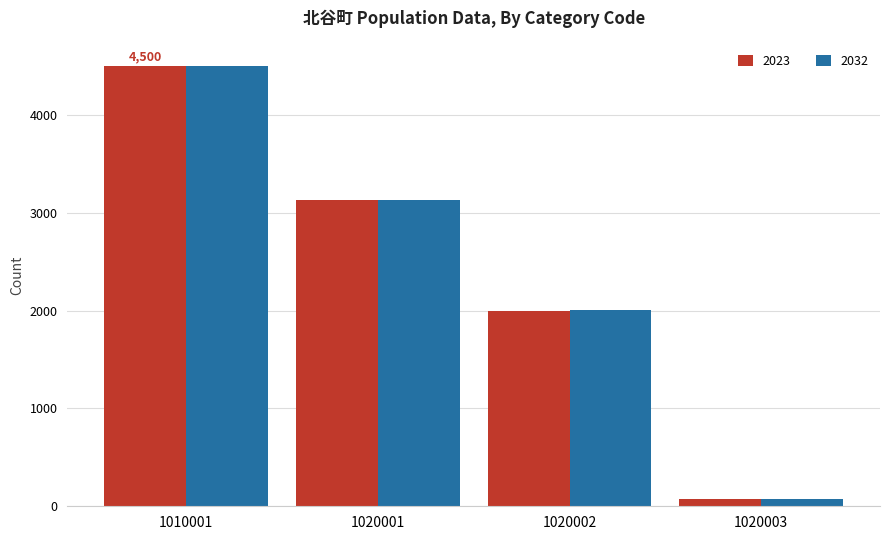

What is the lowest value of the 2032 series?

74